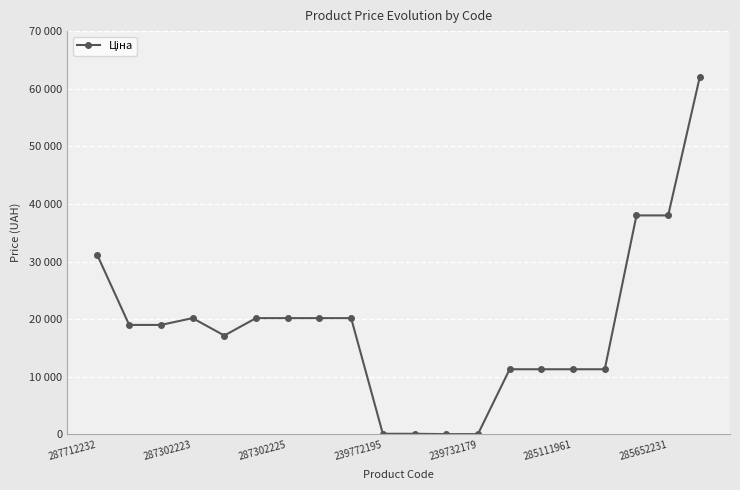

Does the chart have visible grid lines?

Yes